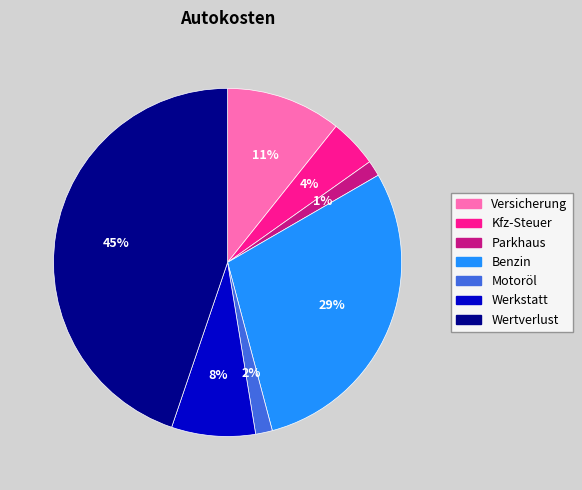

To the nearest percent, what is the average slice percentage?

14%